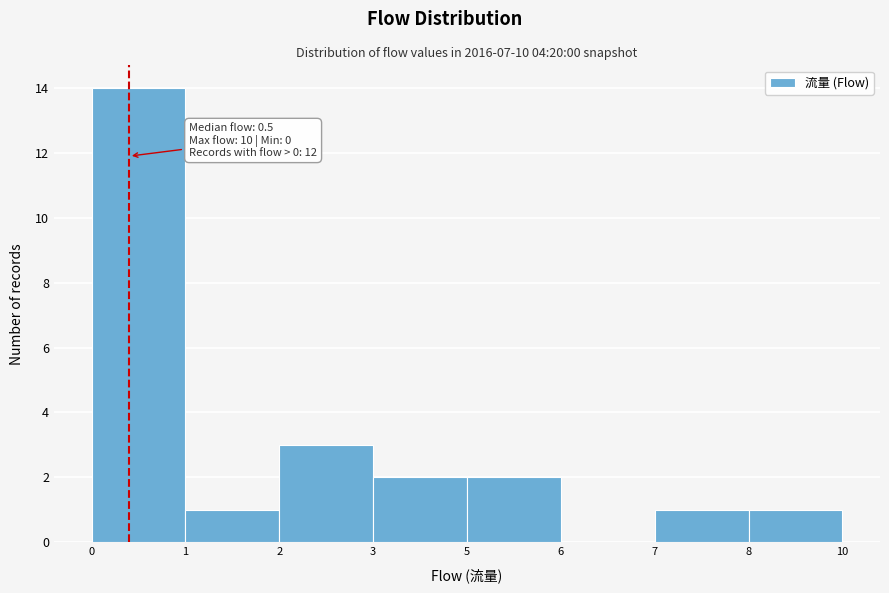

Reading left to right, list all the values displayed in this chart.

0=14	1=1	2=3	3=2	5=2	6=0	7=1	8=1